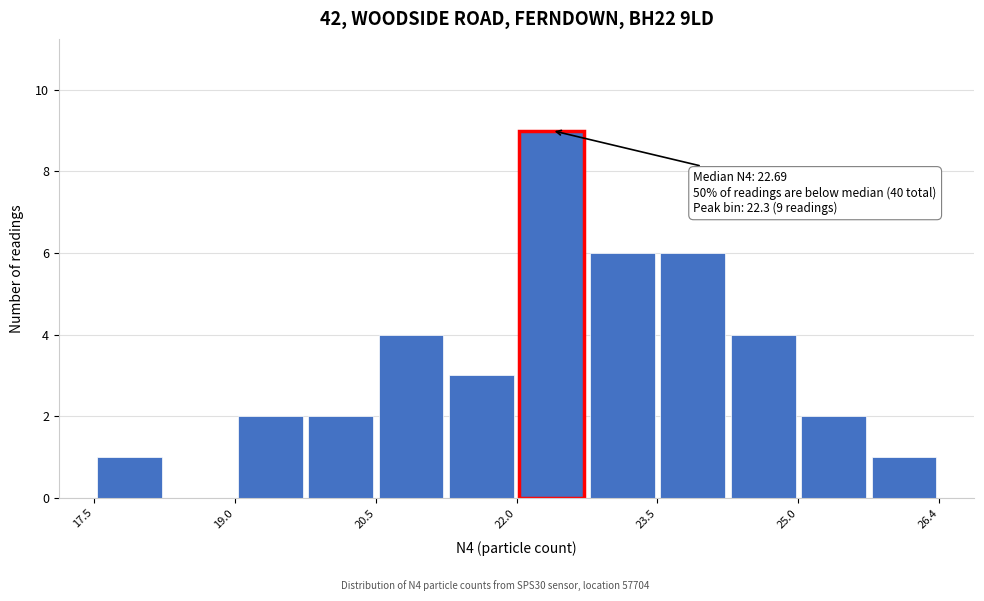

Around what value on the x-axis is the tallest bar? Give the approximate position of its centre, as read against the axis.

22.4